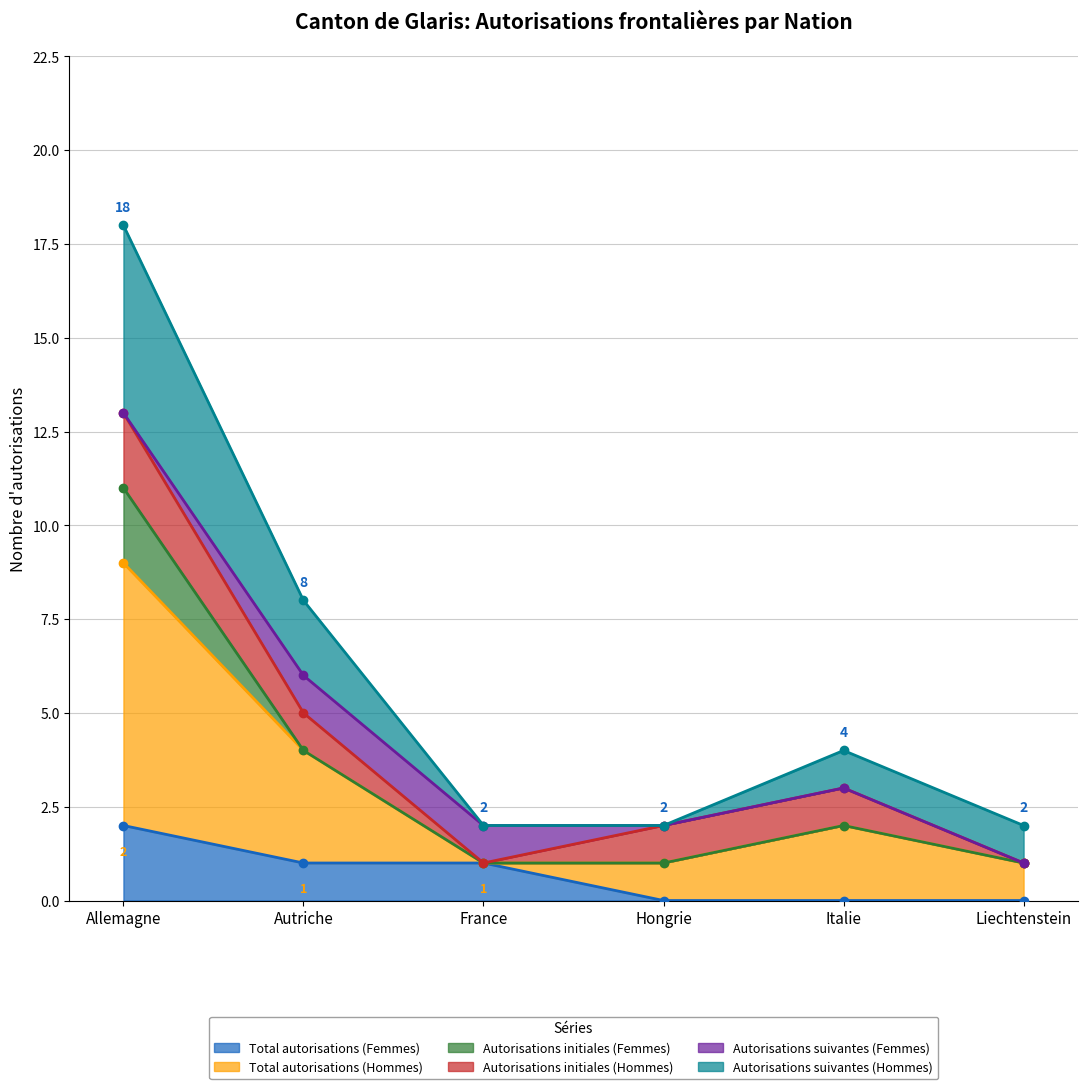

The Total autorisations (Hommes) series shows 2 at France. True or false?

False